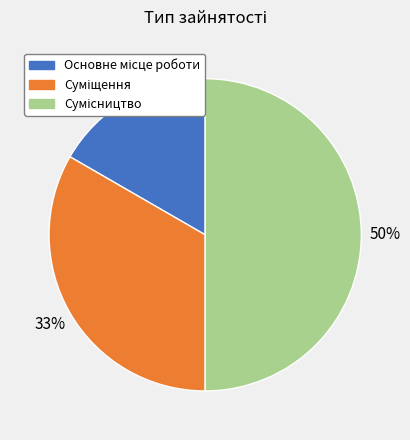

To the nearest percent, what is the difference between the largest and smallest slice percentages?

33%